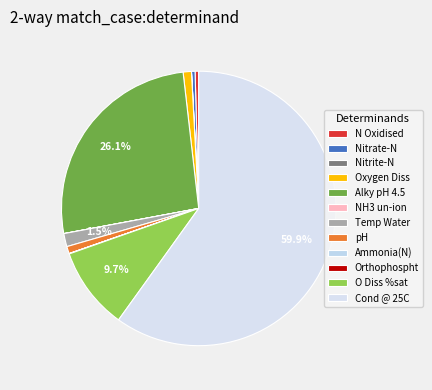

To the nearest percent, what percentage of the pie is pH?

1%